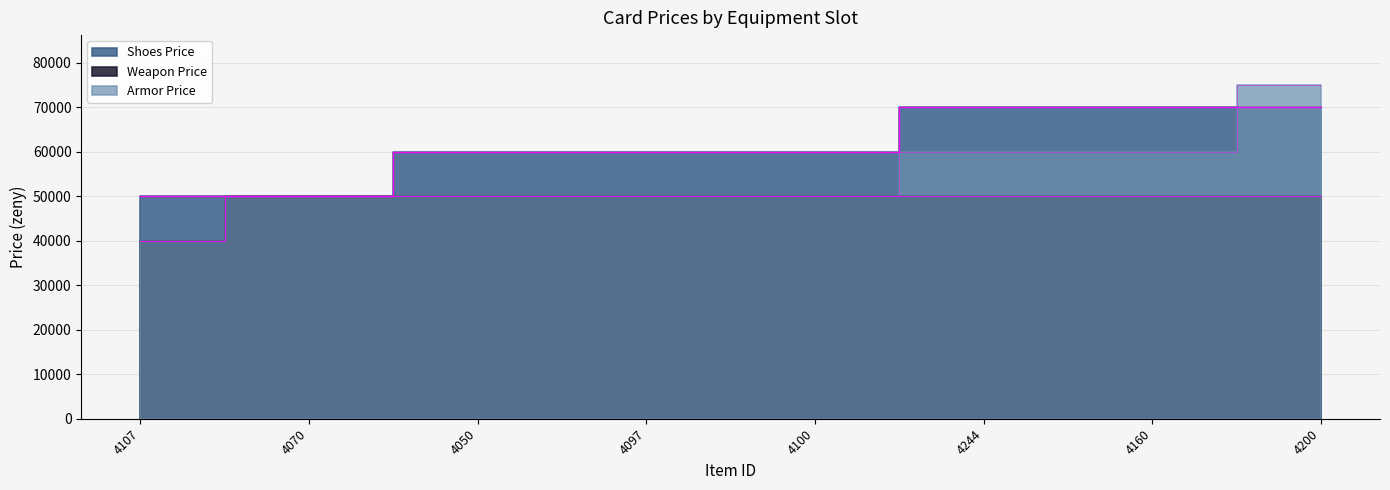

At which category is the sum across all series the highest?

4200